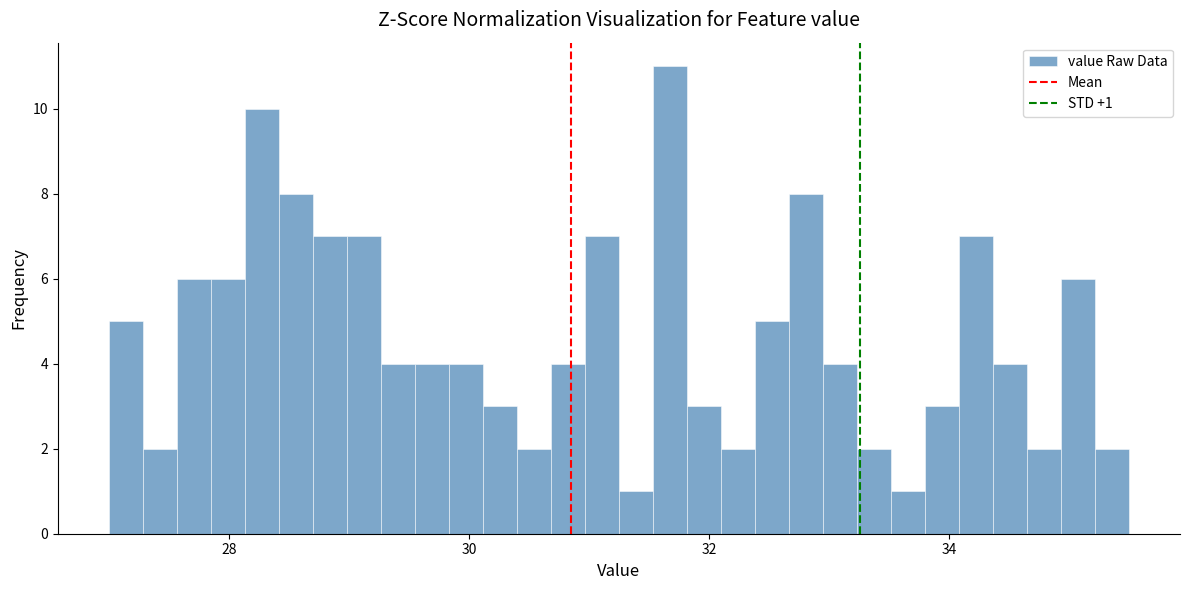

Around what value on the x-axis is the tallest bar? Give the approximate position of its centre, as read against the axis.

31.6